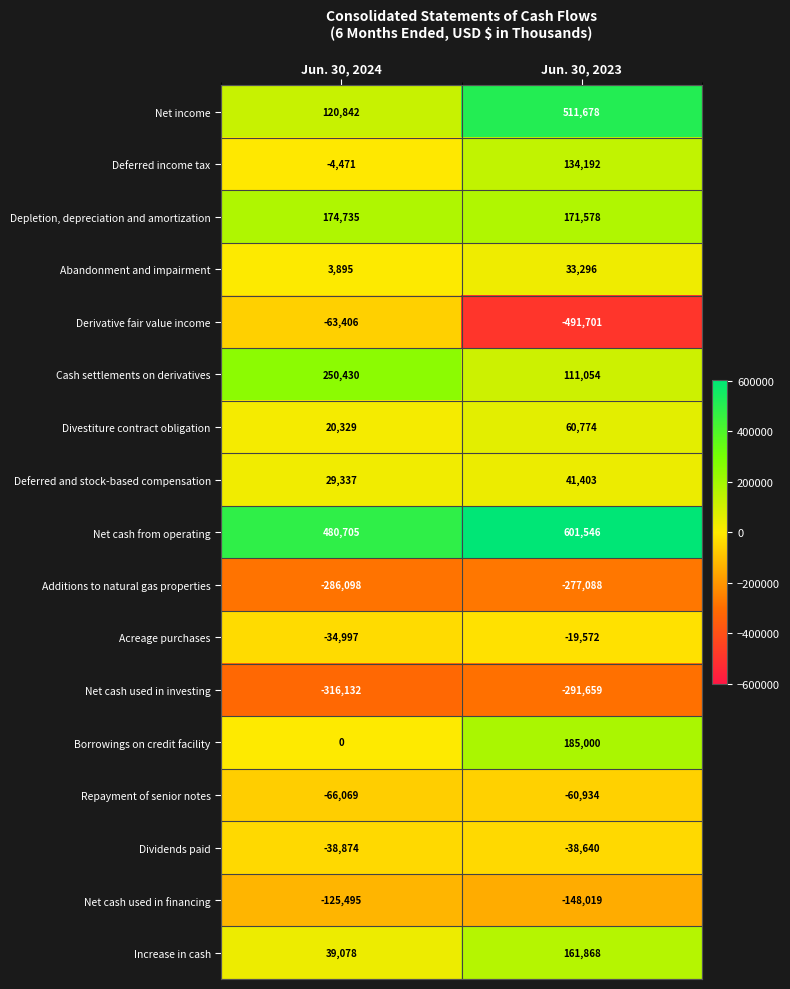

At how many categories does at least one series exceed 130737?

2